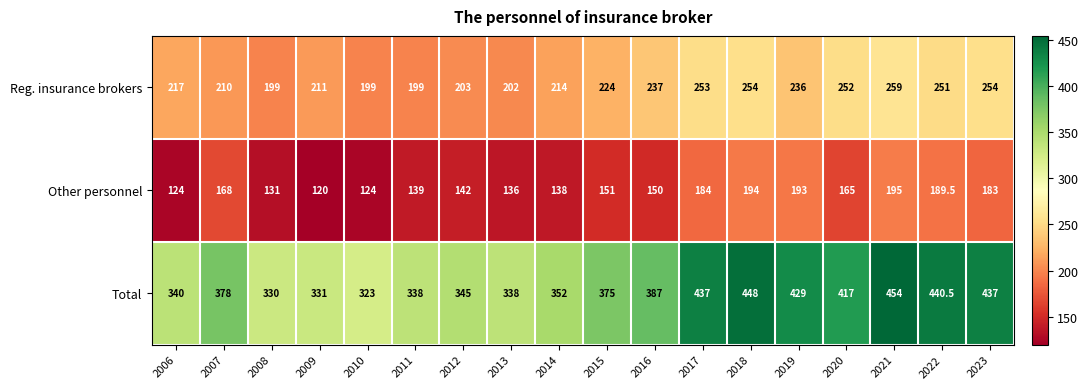

What is the difference between the second highest and second lowest values in the Other personnel series?

70.0